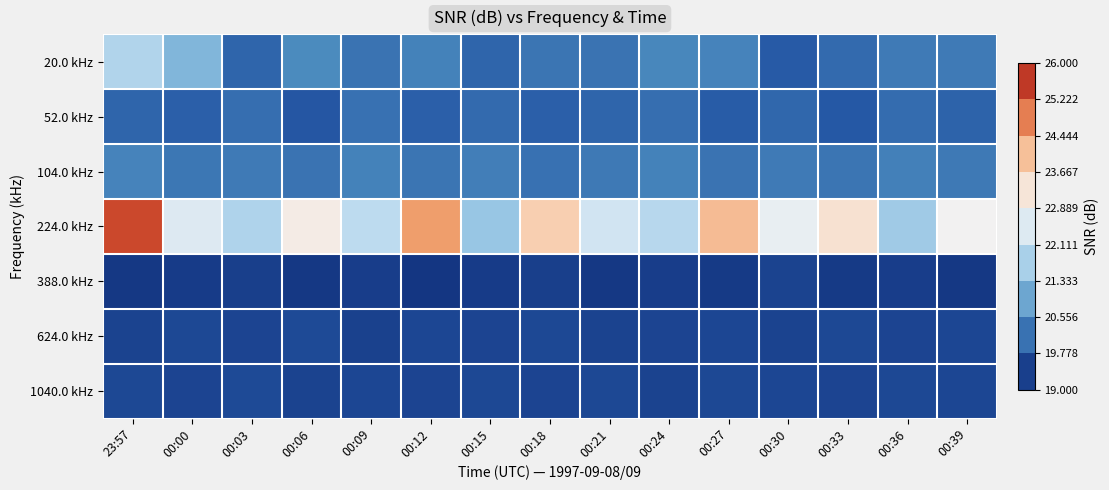

Reading left to right, what are all the values shown in this chart?

20.0 kHz: 23:57=21.8	00:00=21.2	00:03=20.0	00:06=20.6	00:09=20.2	00:12=20.4	00:15=20.0	00:18=20.2	00:21=20.2	00:24=20.5	00:27=20.4	00:30=19.8	00:33=20.1	00:36=20.3	00:39=20.3
52.0 kHz: 23:57=20.0	00:00=19.9	00:03=20.1	00:06=19.8	00:09=20.1	00:12=19.9	00:15=20.1	00:18=19.9	00:21=20.0	00:24=20.1	00:27=19.8	00:30=20.0	00:33=19.8	00:36=20.1	00:39=19.9
104.0 kHz: 23:57=20.4	00:00=20.2	00:03=20.3	00:06=20.2	00:09=20.4	00:12=20.2	00:15=20.4	00:18=20.1	00:21=20.3	00:24=20.4	00:27=20.2	00:30=20.3	00:33=20.2	00:36=20.4	00:39=20.3
224.0 kHz: 23:57=25.4	00:00=22.5	00:03=21.8	00:06=23.1	00:09=22.0	00:12=24.5	00:15=21.5	00:18=23.8	00:21=22.3	00:24=21.9	00:27=24.1	00:30=22.7	00:33=23.4	00:36=21.6	00:39=22.9
388.0 kHz: 23:57=19.3	00:00=19.4	00:03=19.4	00:06=19.3	00:09=19.4	00:12=19.3	00:15=19.3	00:18=19.4	00:21=19.3	00:24=19.4	00:27=19.3	00:30=19.4	00:33=19.3	00:36=19.4	00:39=19.3
624.0 kHz: 23:57=19.5	00:00=19.5	00:03=19.5	00:06=19.6	00:09=19.4	00:12=19.5	00:15=19.5	00:18=19.5	00:21=19.4	00:24=19.5	00:27=19.5	00:30=19.5	00:33=19.5	00:36=19.5	00:39=19.5
1040.0 kHz: 23:57=19.5	00:00=19.5	00:03=19.6	00:06=19.4	00:09=19.5	00:12=19.5	00:15=19.5	00:18=19.5	00:21=19.5	00:24=19.5	00:27=19.5	00:30=19.5	00:33=19.5	00:36=19.5	00:39=19.5